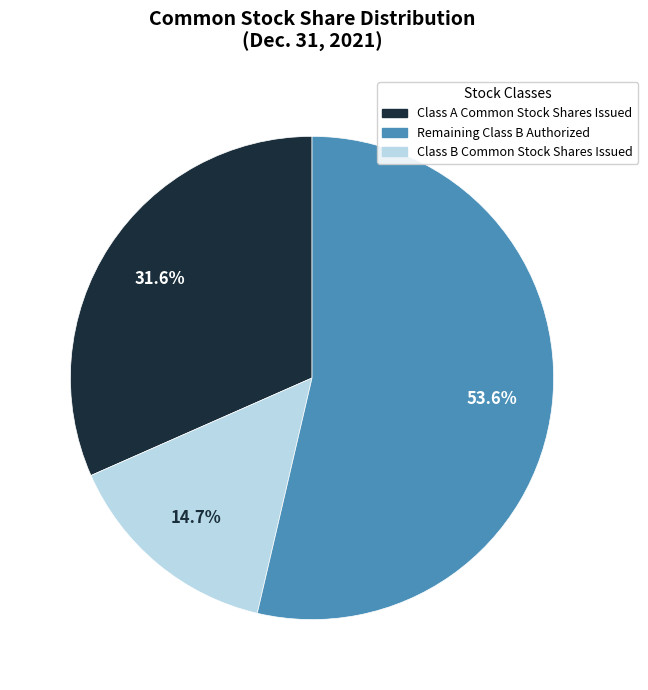

Does any single category account for the majority?

Yes